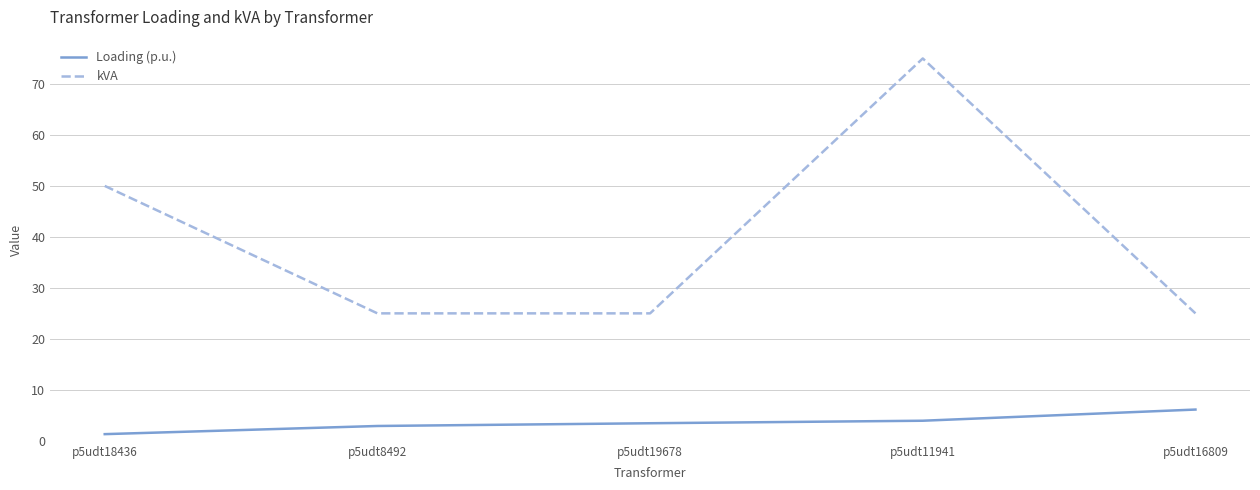

Is it true that kVA equals 50.0 at p5udt18436?

True